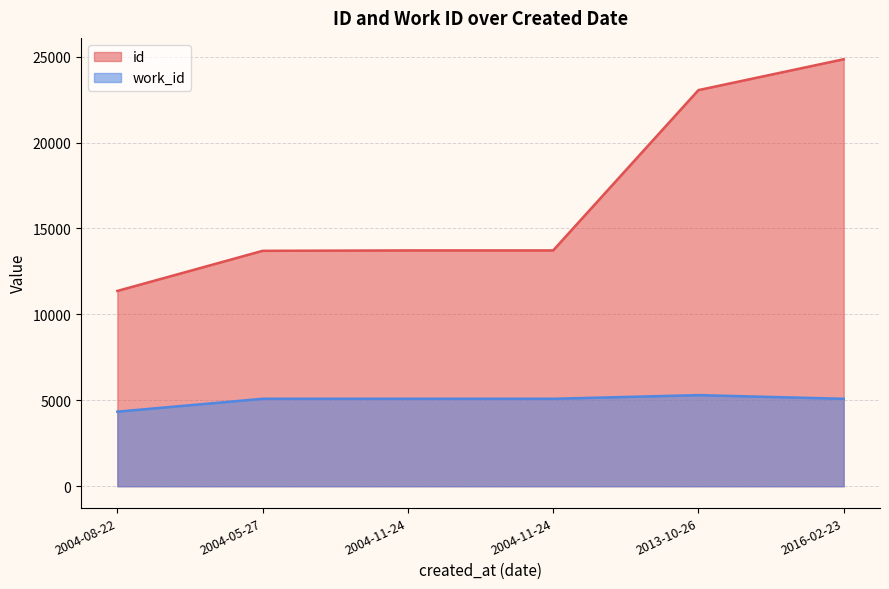

Does the chart have visible grid lines?

Yes